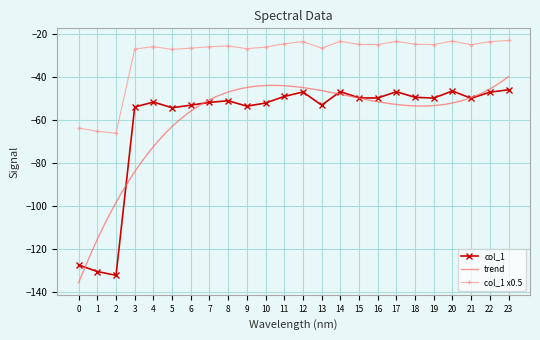

True or false: col_1 x0.5 has more than 1 interior local peaks.

True